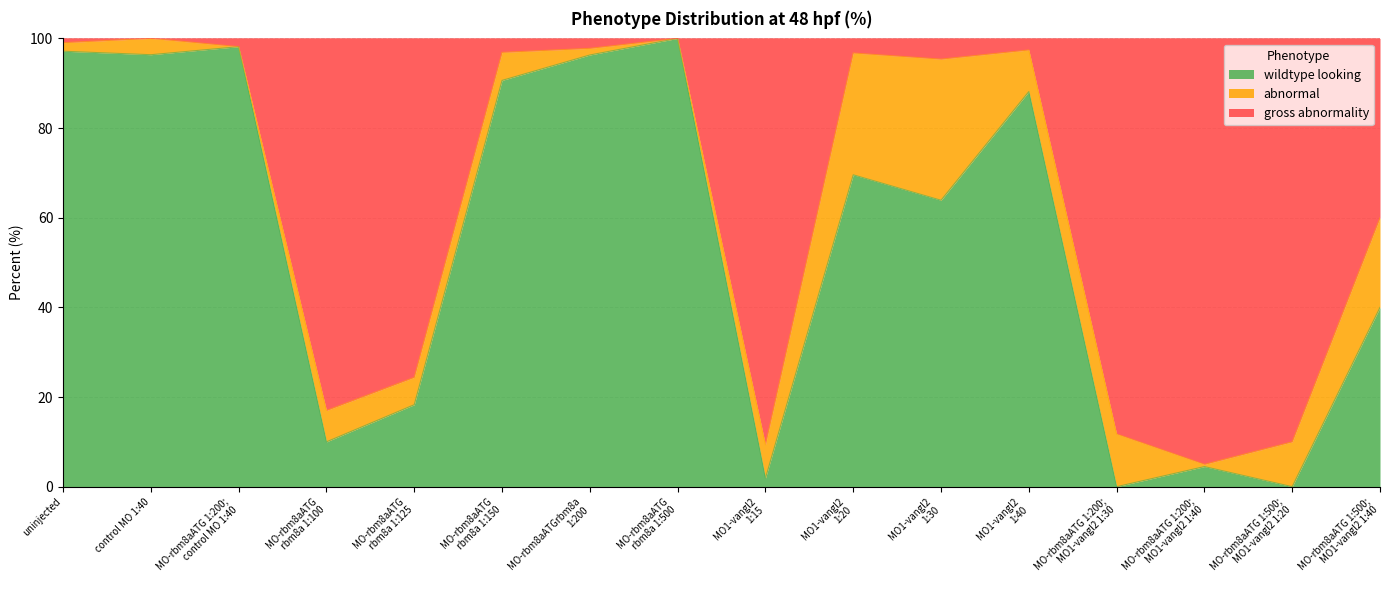

What is the maximum value for wildtype looking?

100.0